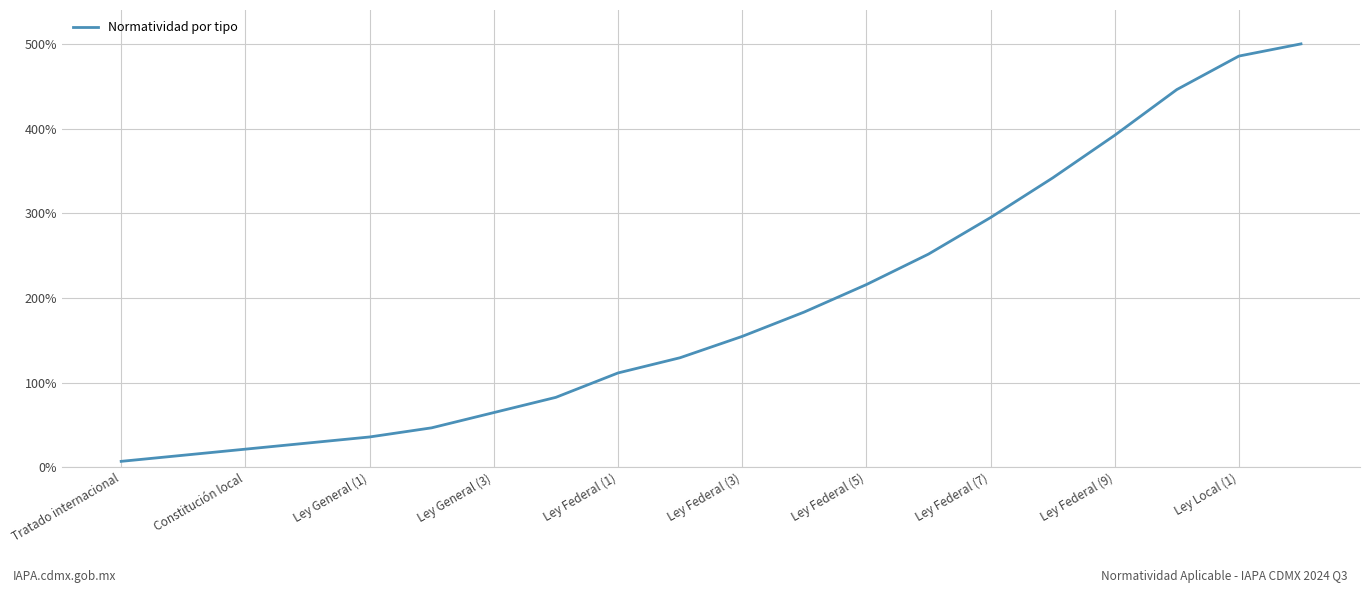

What is the difference between the maximum and minimum values?

492.8